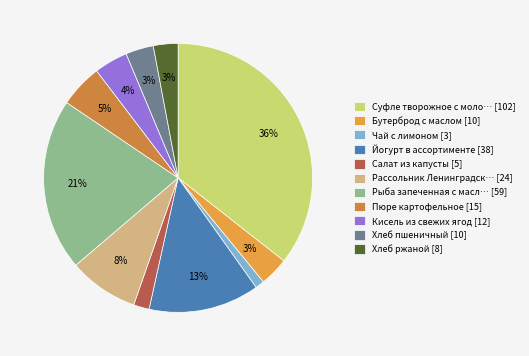

Count the number of slices in the pie.

11